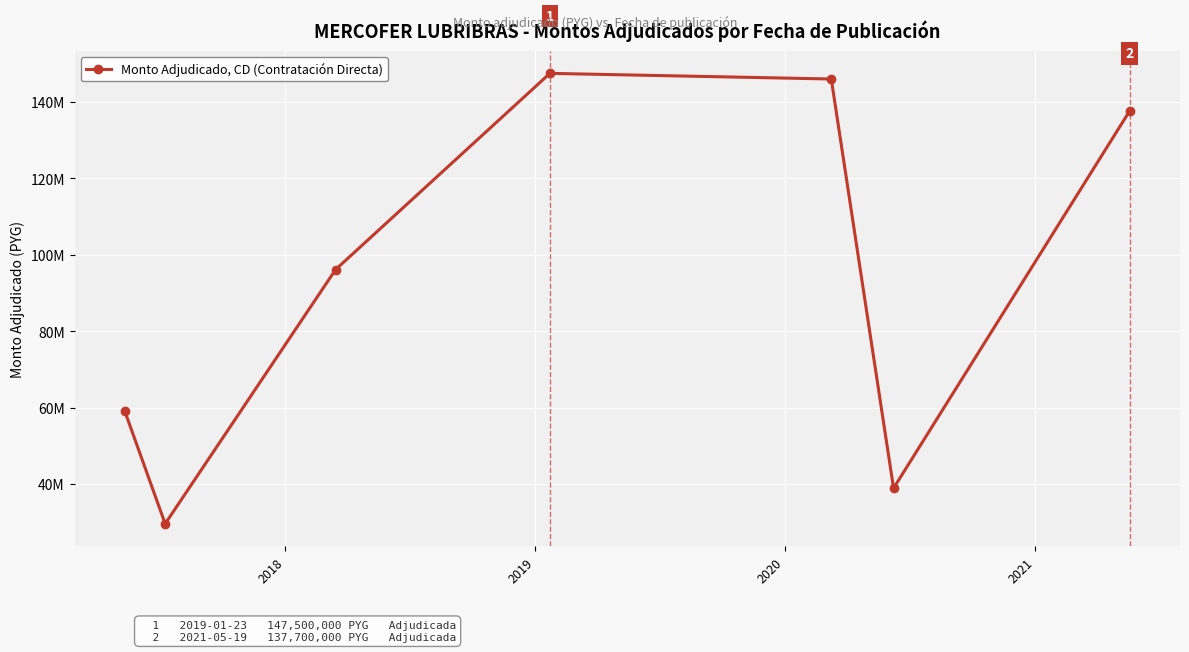

Reading left to right, transcribe all the data shown in this chart.

59070000	29593838	96150000	147500000	146020000	38900000	137700000